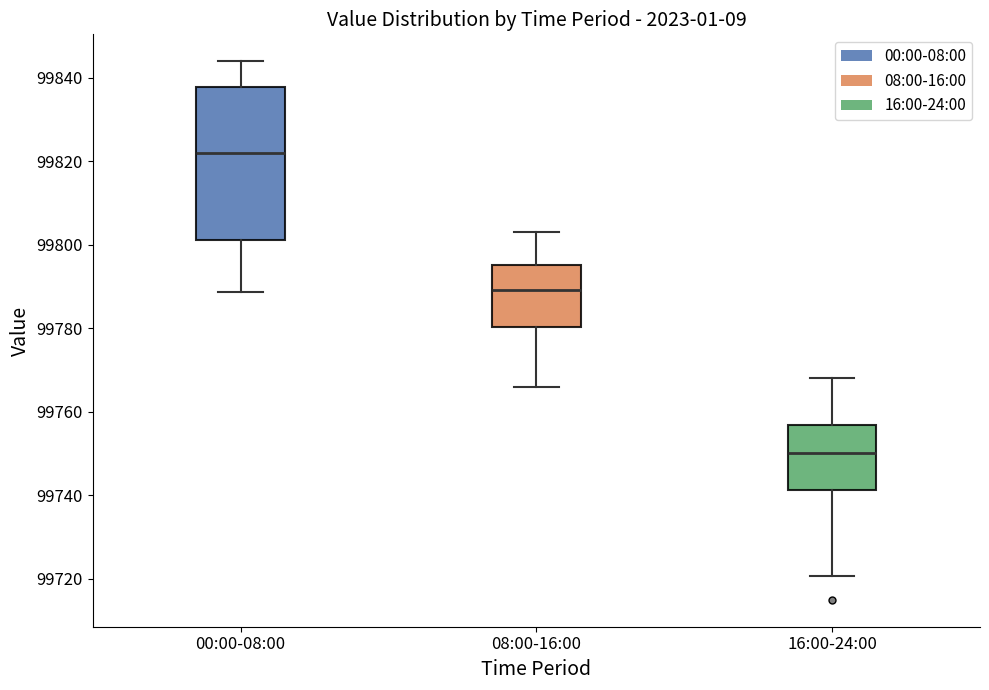

Reading left to right, transcribe this box plot: for each box, give where its median line is, the range the box spans, and where its two whiskers end, as read against the y-axis. The values are not printed on the chart, so give them approximately, as read against the axis.

00:00-08:00: median 99822, box 99802 to 99838, whiskers 99788 to 99844
08:00-16:00: median 99790, box 99780 to 99796, whiskers 99766 to 99804
16:00-24:00: median 99750, box 99742 to 99756, whiskers 99720 to 99768